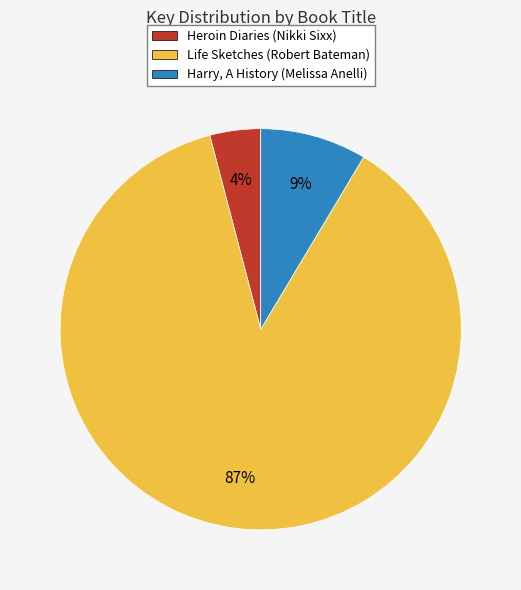

What percentage is the Harry, A History (Melissa Anelli) slice, to the nearest percent?

9%